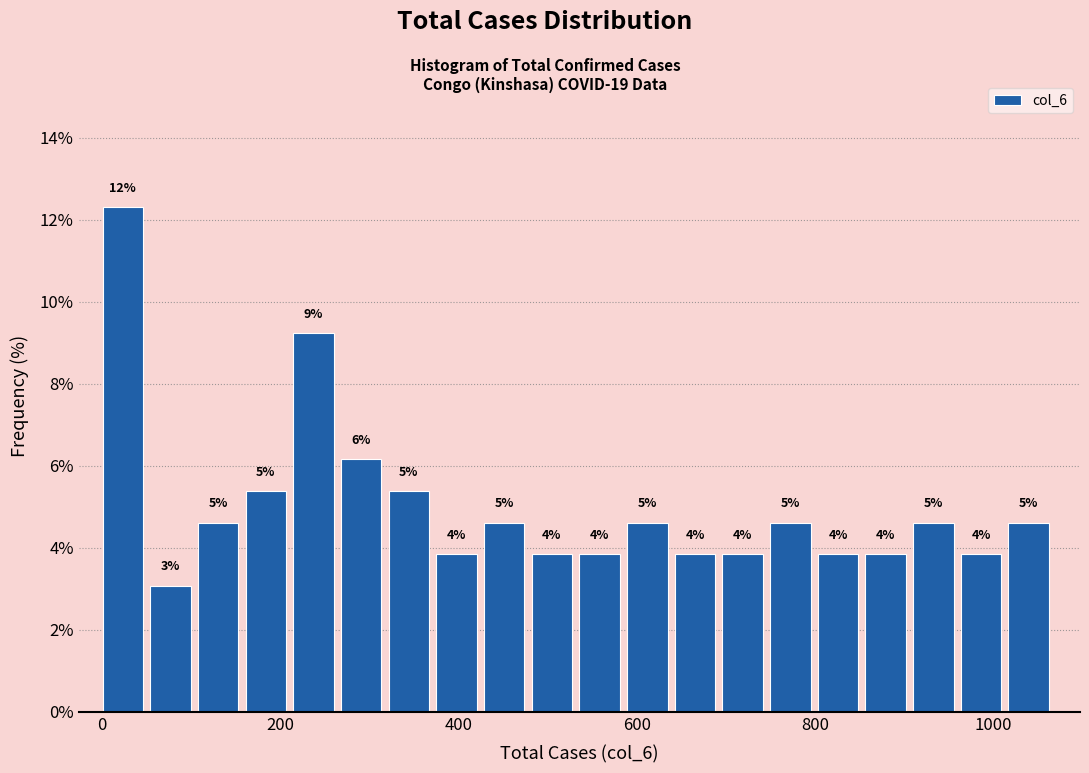

Around what value on the x-axis is the tallest bar? Give the approximate position of its centre, as read against the axis.

20